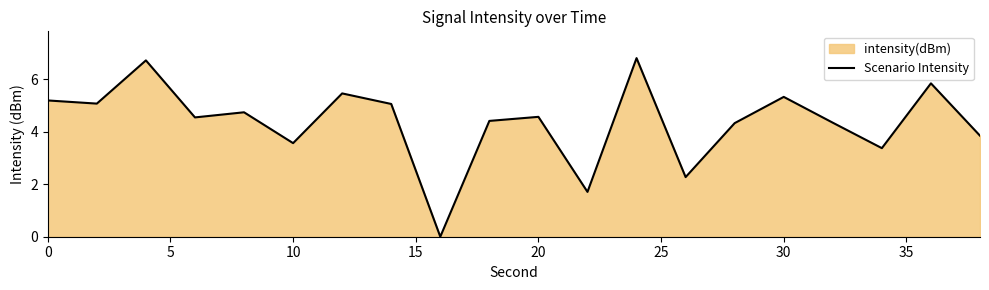

The value at 20 is 6.1. True or false?

False